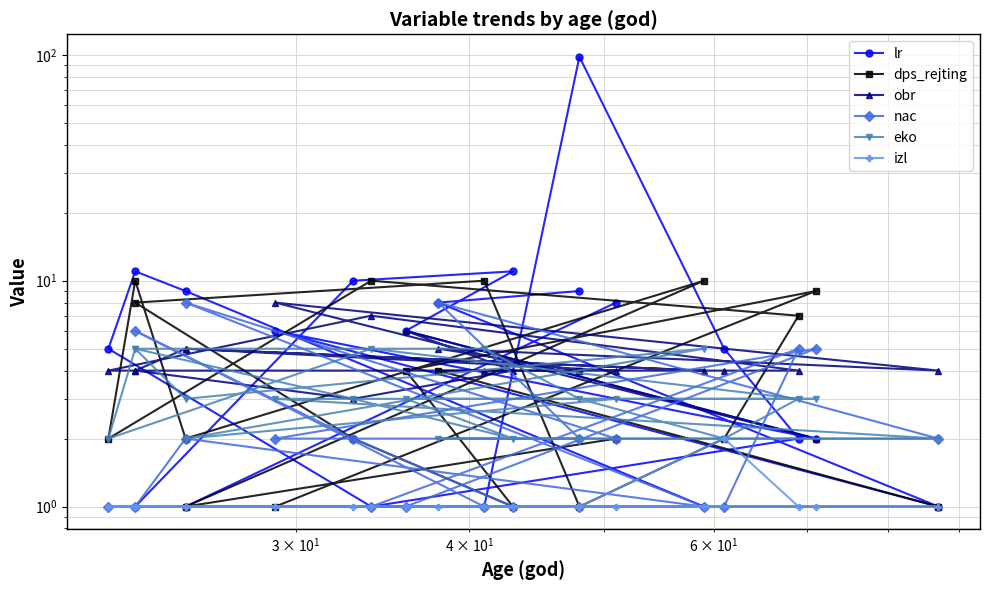

Which series has the largest range (max minus min)?

lr